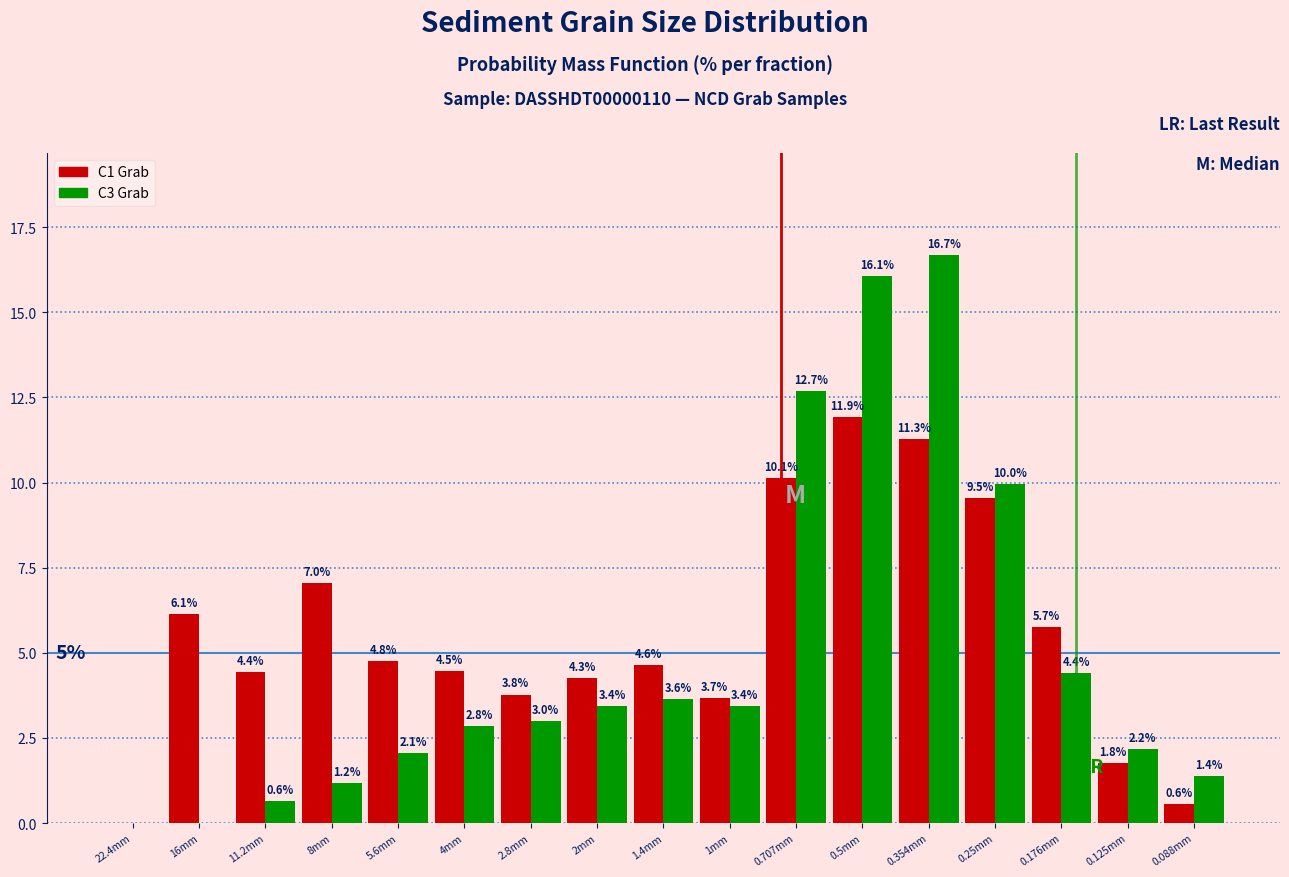

Reading right to left, transcribe all the data shown in this chart.

C1 Grab: 0.088mm=0.6	0.125mm=1.8	0.176mm=5.7	0.25mm=9.5	0.354mm=11.3	0.5mm=11.9	0.707mm=10.1	1mm=3.7	1.4mm=4.6	2mm=4.3	2.8mm=3.8	4mm=4.5	5.6mm=4.8	8mm=7.0	11.2mm=4.4	16mm=6.1	22.4mm=0.0
C3 Grab: 0.088mm=1.4	0.125mm=2.2	0.176mm=4.4	0.25mm=10.0	0.354mm=16.7	0.5mm=16.1	0.707mm=12.7	1mm=3.4	1.4mm=3.6	2mm=3.4	2.8mm=3.0	4mm=2.8	5.6mm=2.1	8mm=1.2	11.2mm=0.6	16mm=0.0	22.4mm=0.0